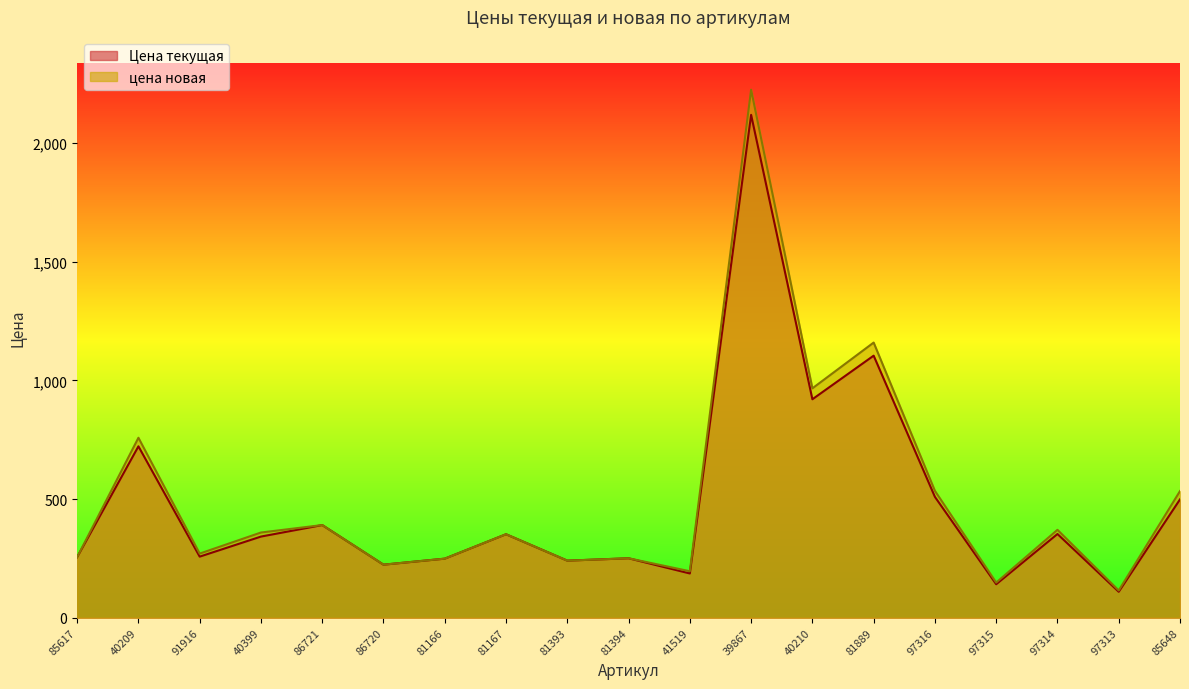

At which category does Цена текущая reach its first local valley?

91916